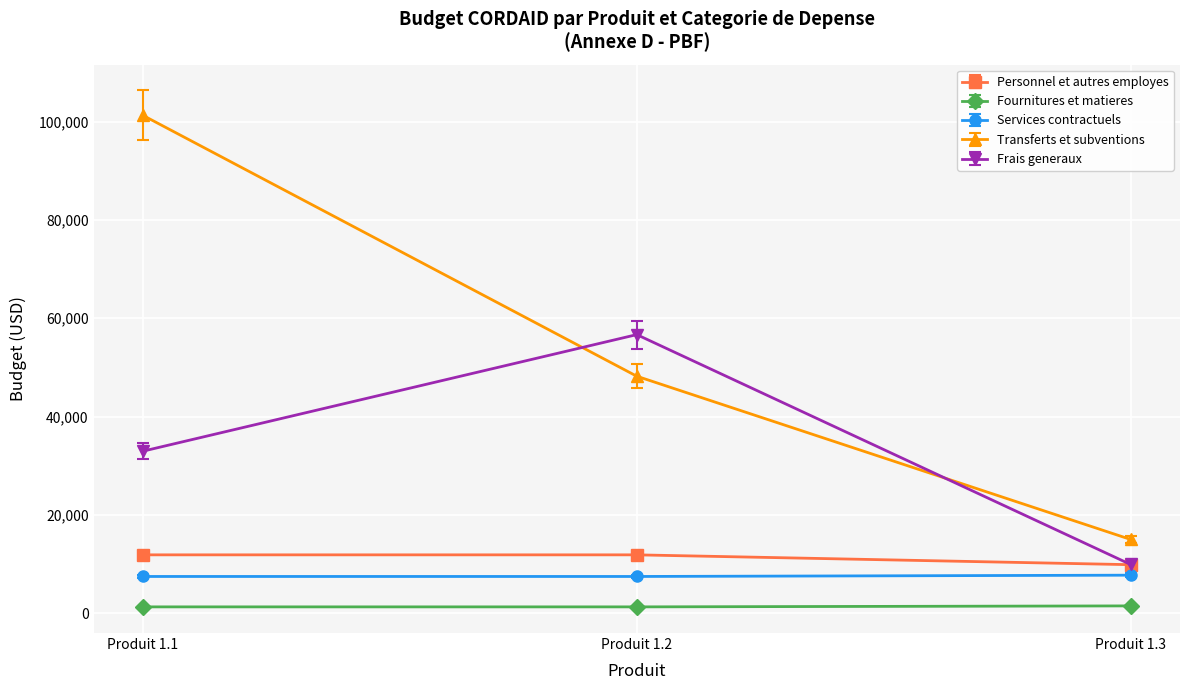

Rank the categories by Transferts et subventions value from highest to lowest.

Produit 1.1, Produit 1.2, Produit 1.3